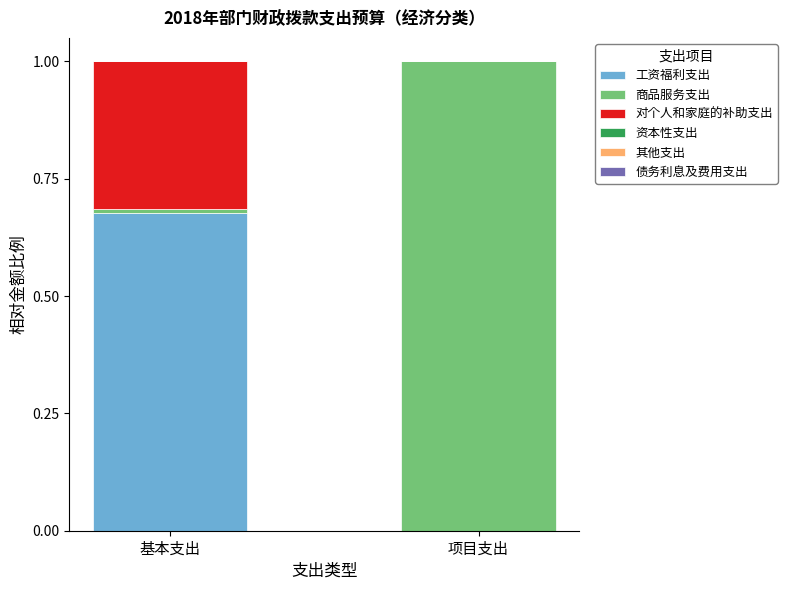

Is it true that 工资福利支出 equals 1.2 at 基本支出?

False